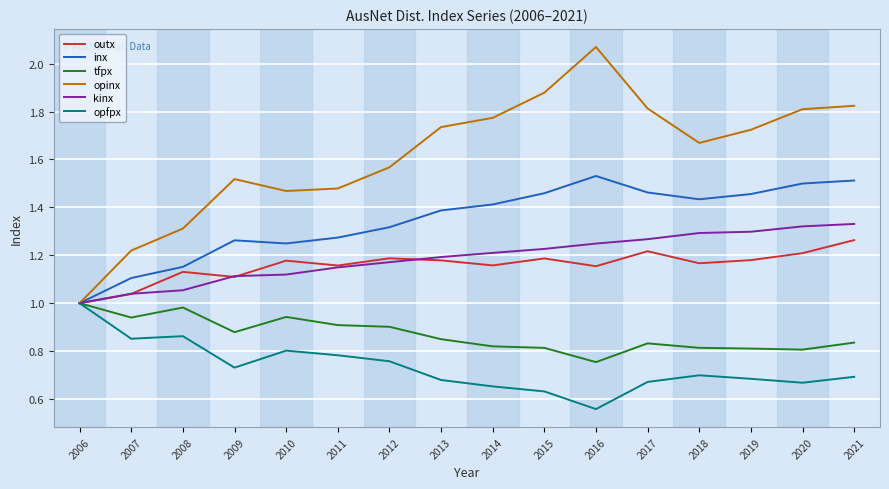

True or false: outx has a value of 0.3 at 2015.

False